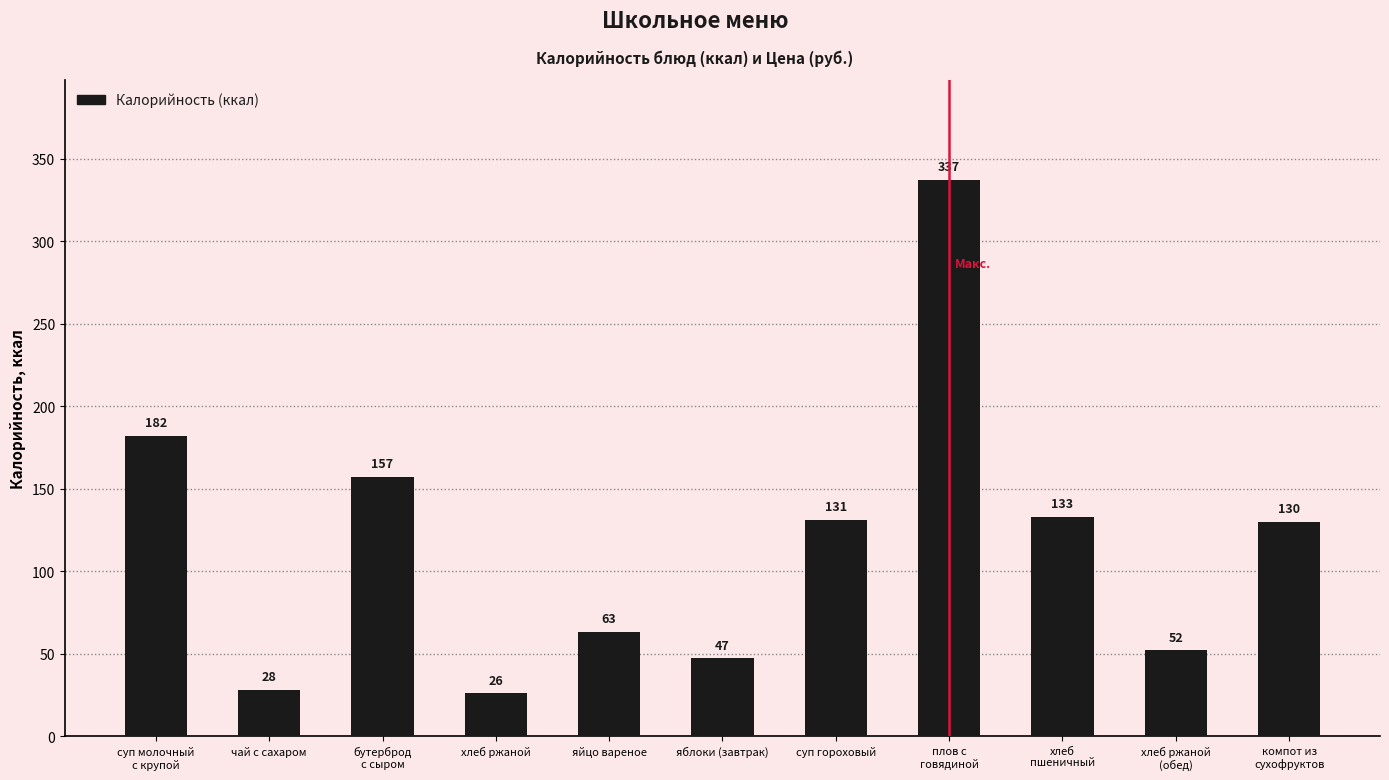

Reading left to right, what are all the values shown in this chart?

182	28	157	26	63	47	131	337	133	52	130